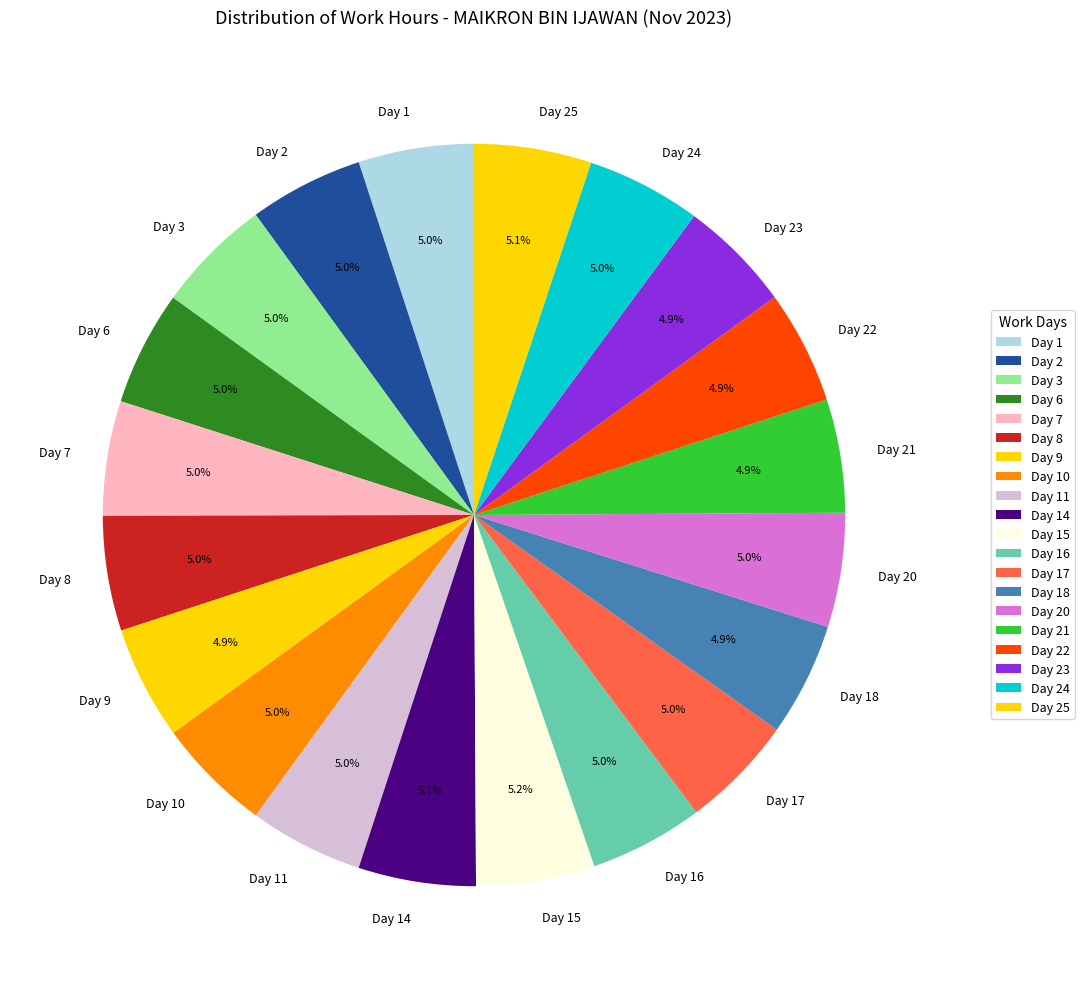

Does Day 23 represent more than half of the total?

No